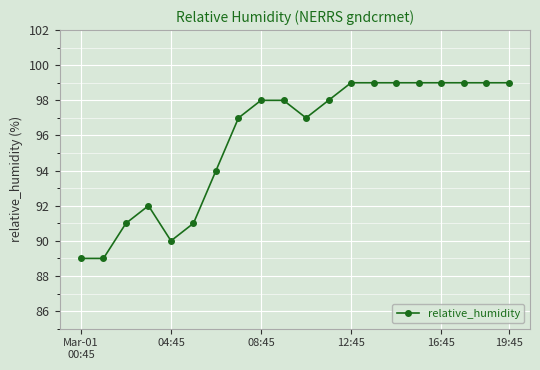

What is the value of the 20th point from the left?

99